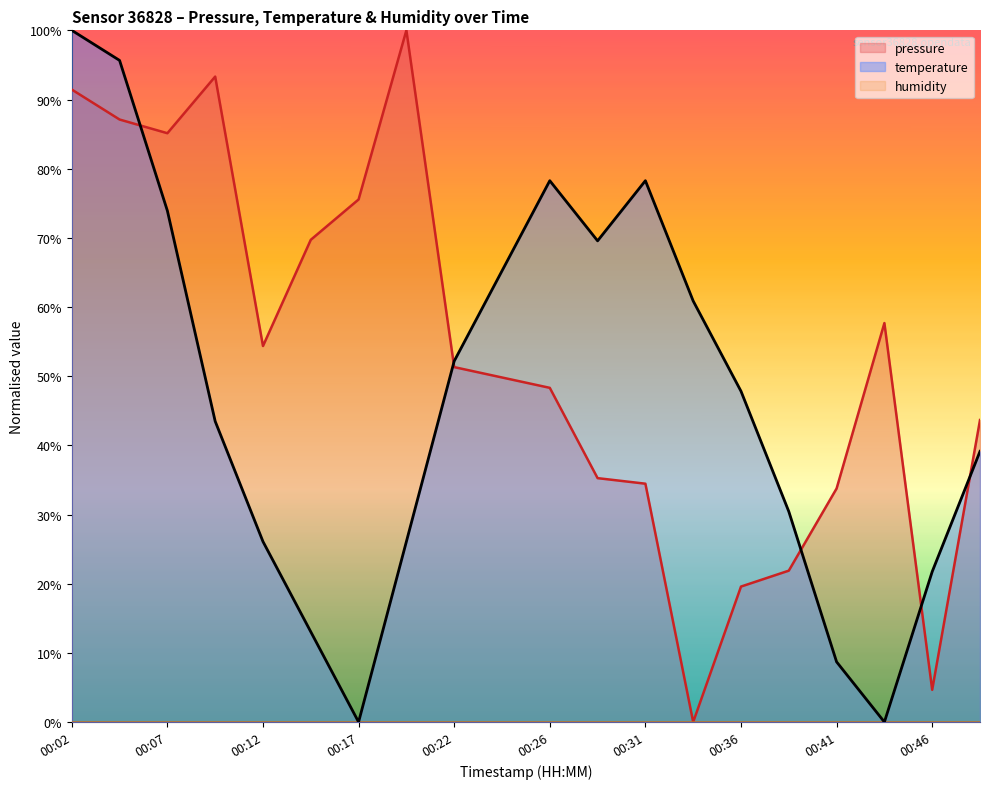

The temperature series shows 0.1 at 00:14. True or false?

True